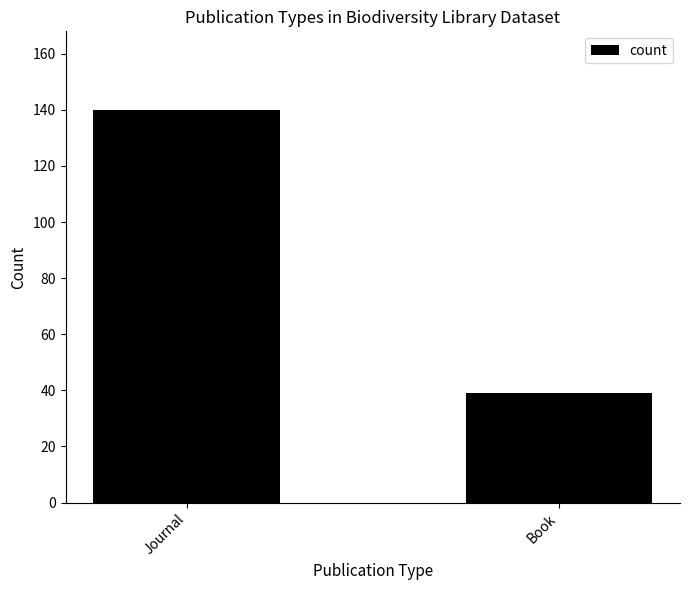

Reading right to left, list all the values displayed in this chart.

Book=39	Journal=140